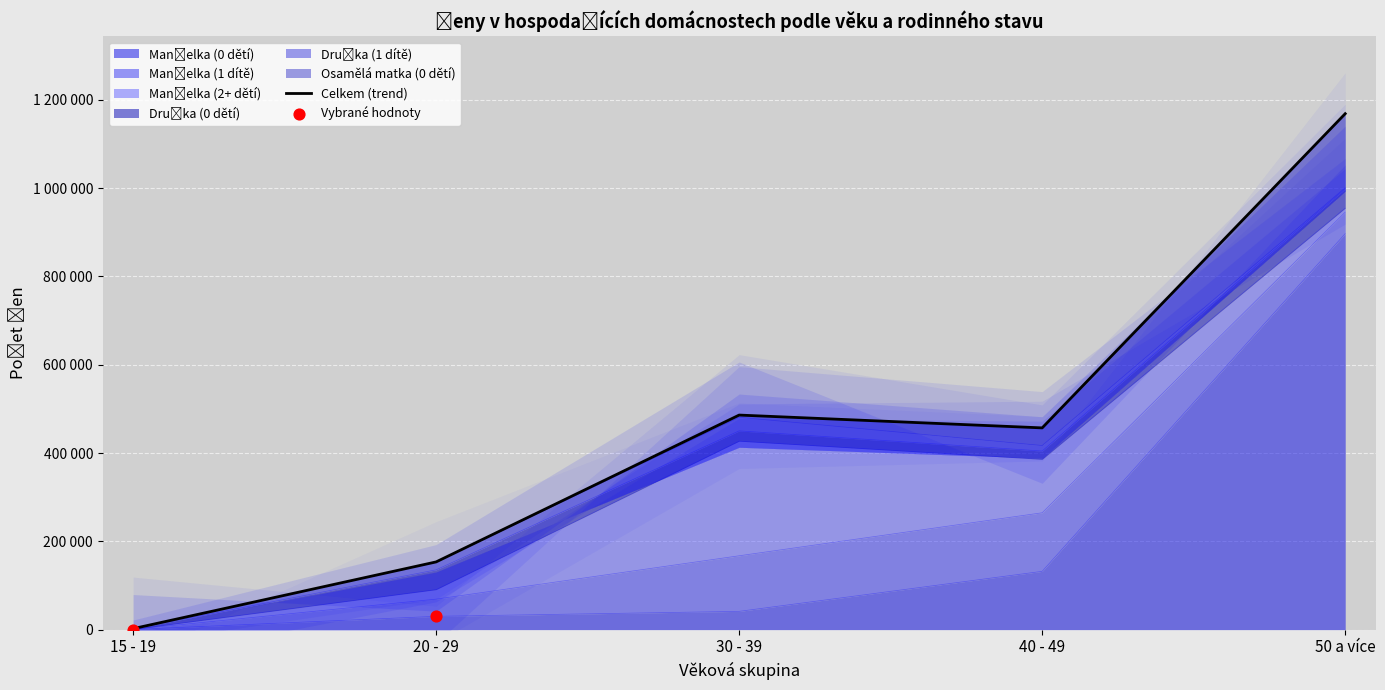

At which category is the sum across all series the highest?

50 a více